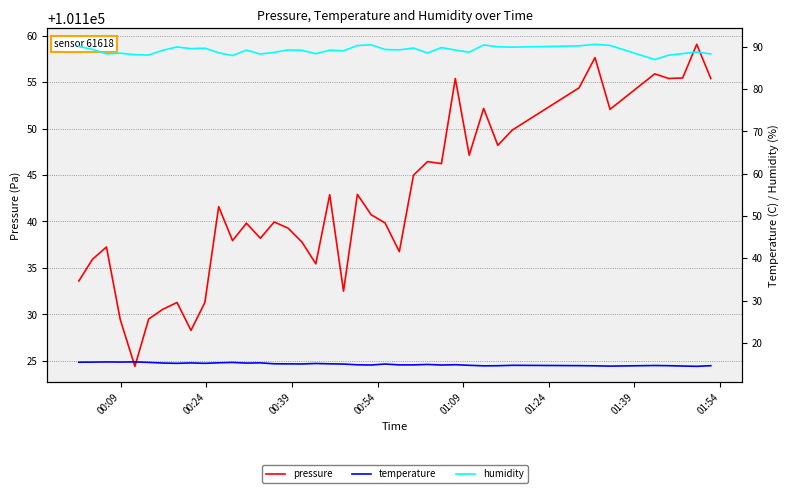

What is the lowest value of the pressure series?

101124.4